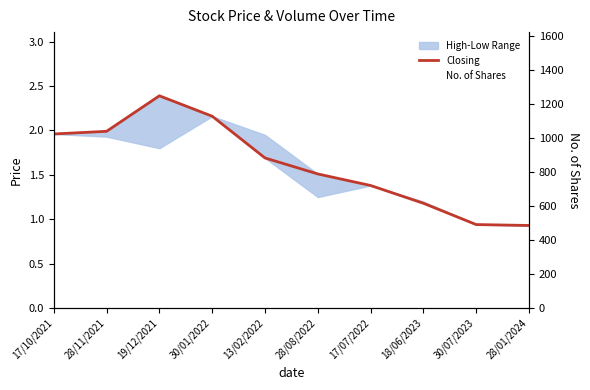

What is the difference between the Closing values at 13/02/2022 and 19/12/2021?

0.7